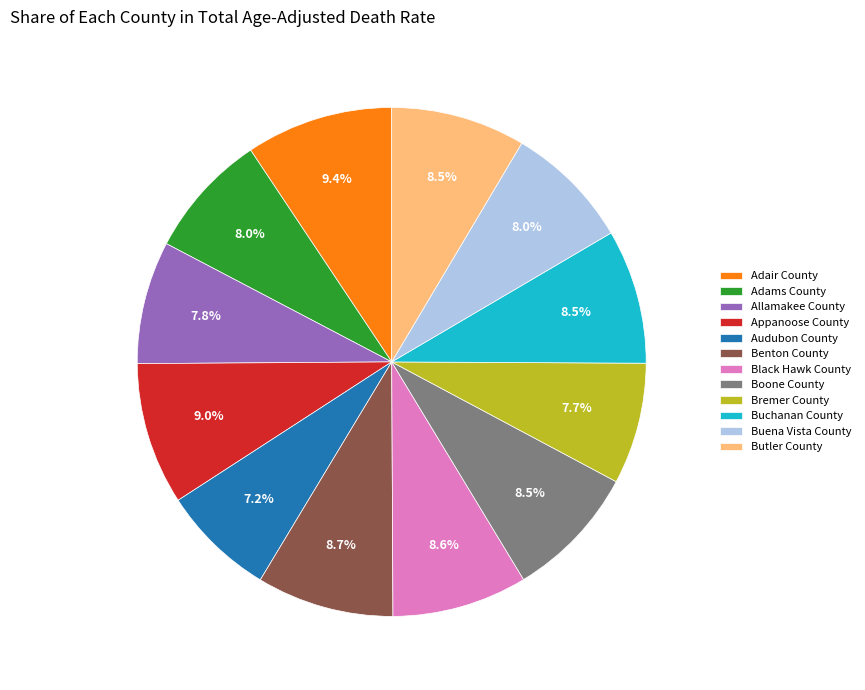

Which slice is the smallest?

Audubon County